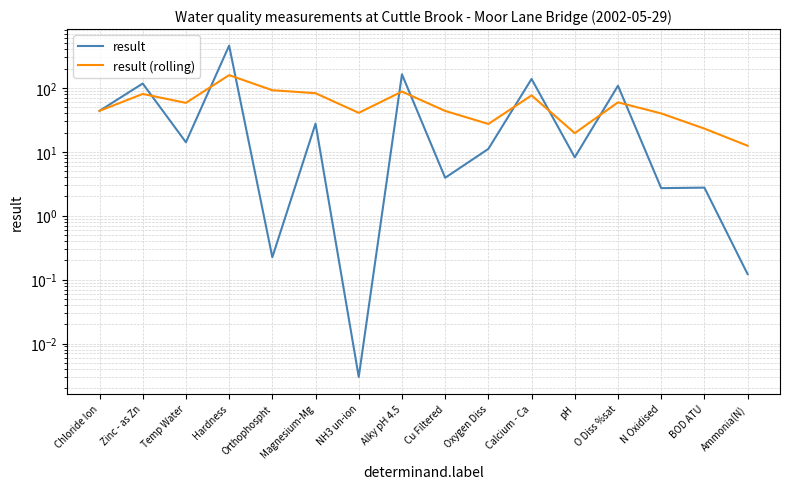

What is the spread (max minus min) of values at Magnesium-Mg?

55.0